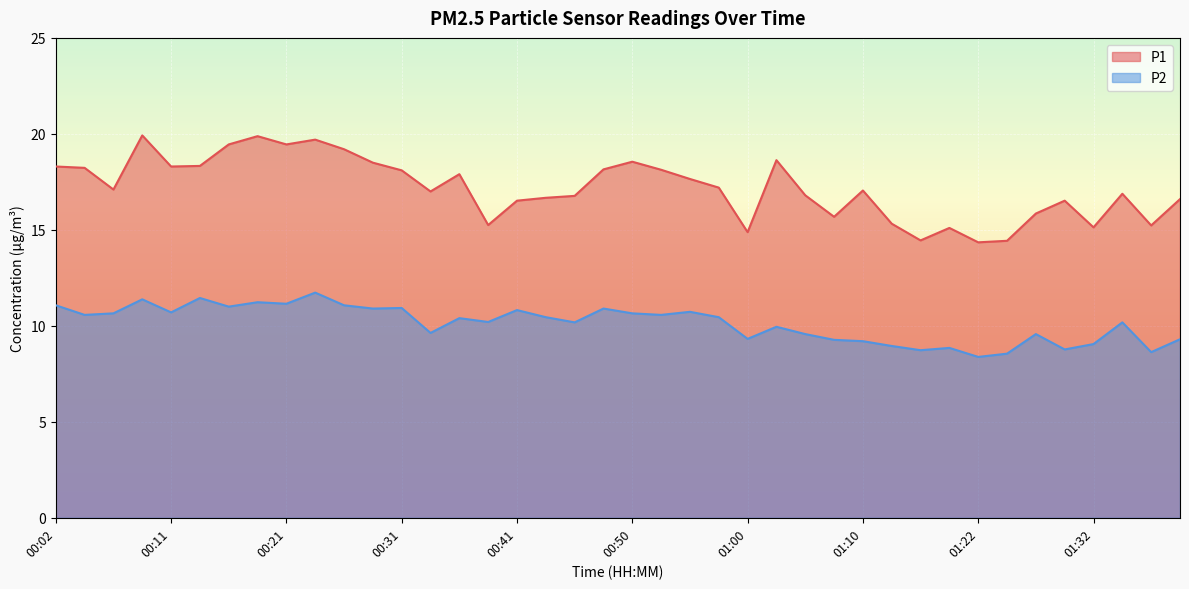

The value of P1 at 00:50 is 18.6. True or false?

True